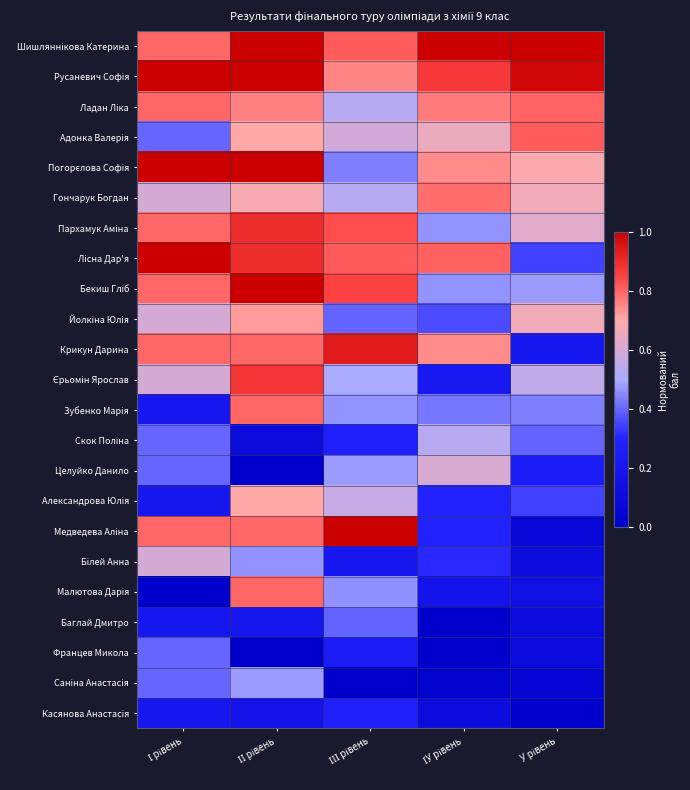

Which series has the widest spread of values?

Медведева Аліна